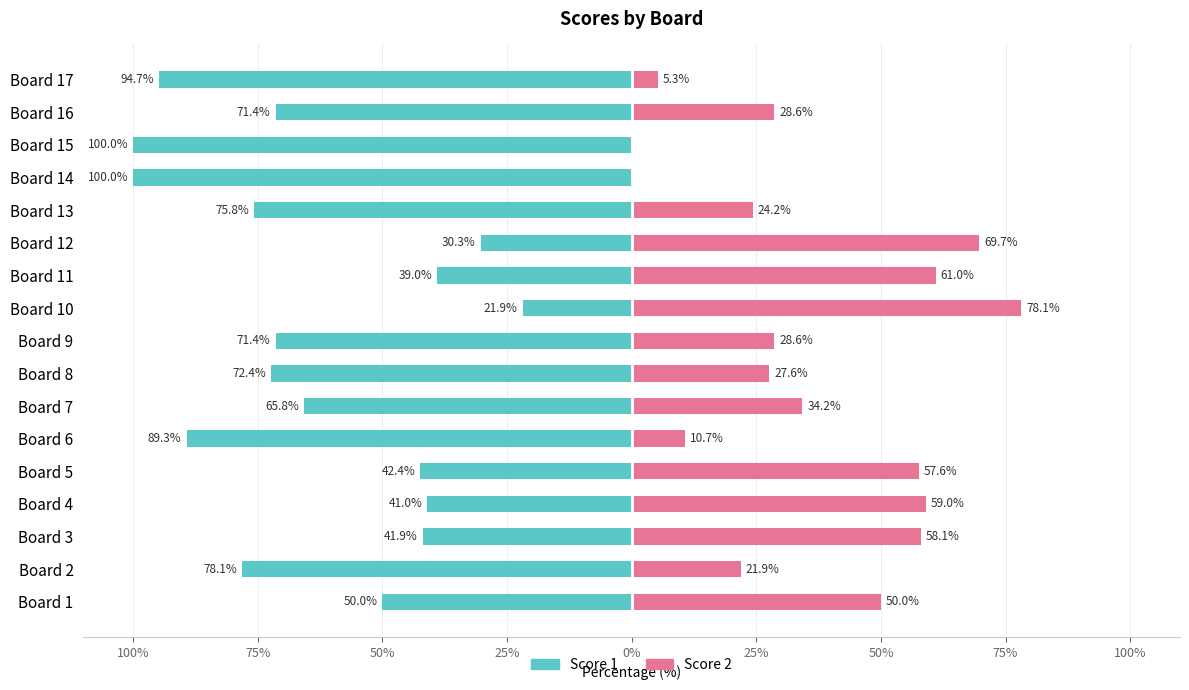

Does the chart contain any negative values?

Yes